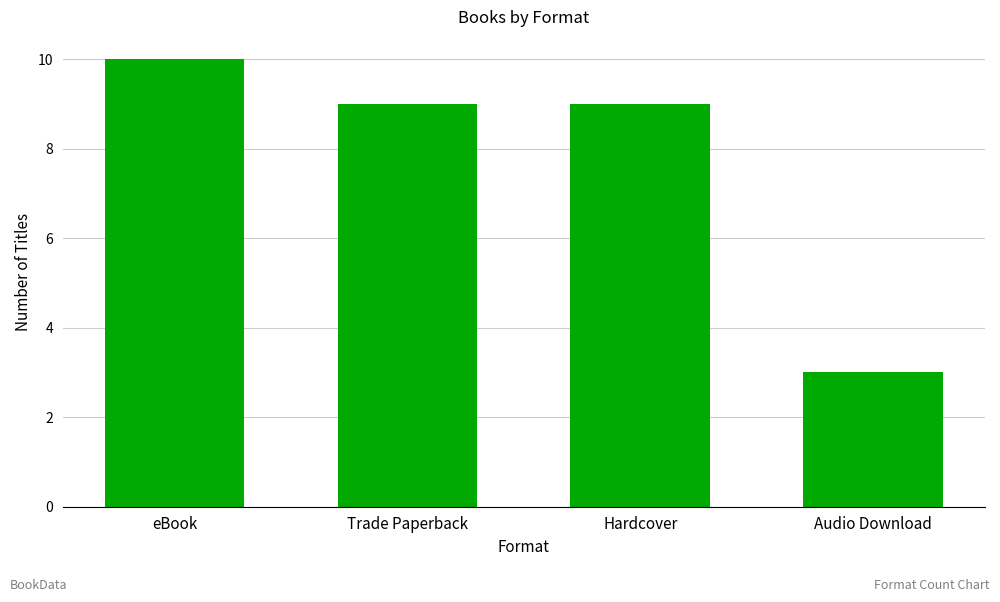

What is the change in value from Trade Paperback to Audio Download?

-6